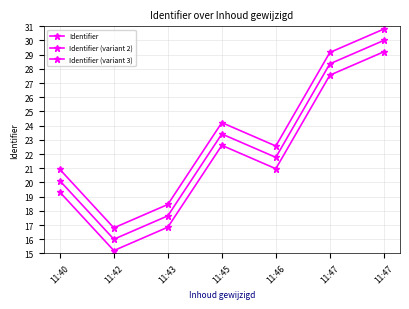

What is the sum of the Identifier (variant 3) values at 11:45 and 11:40?

41.9